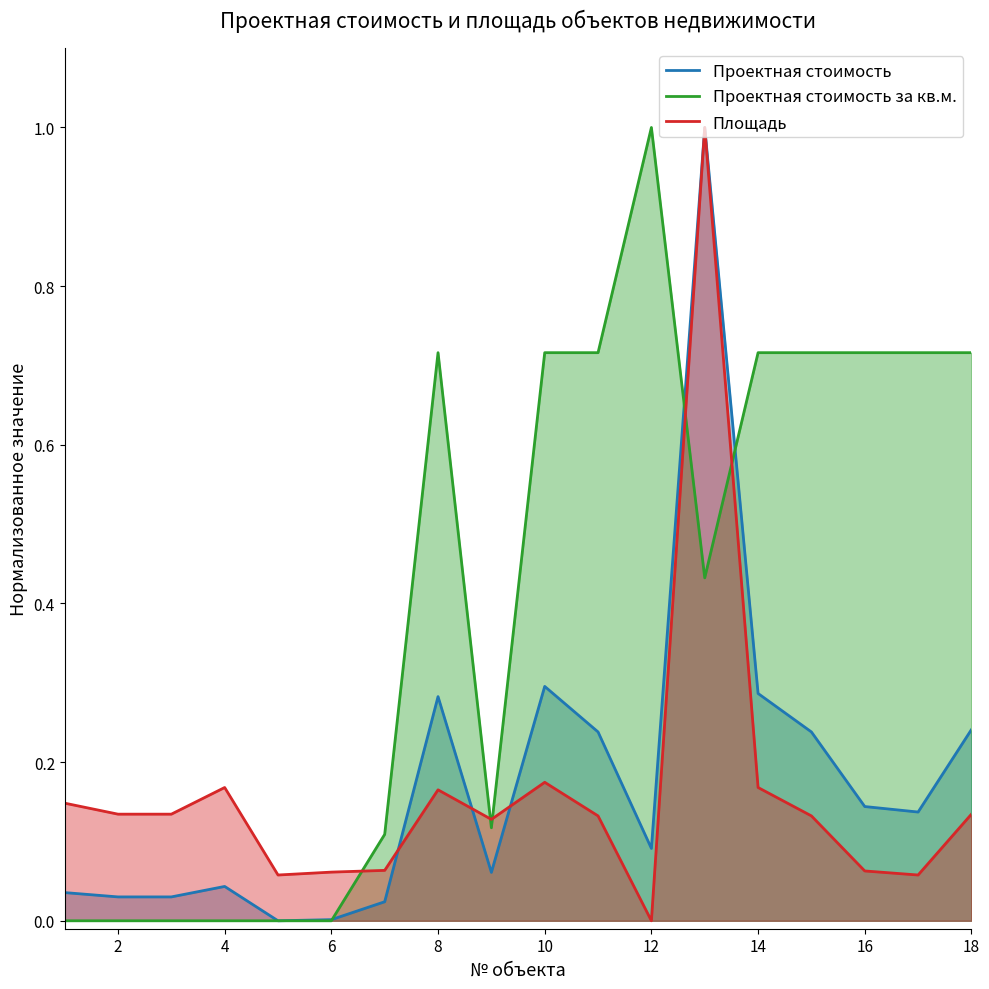

True or false: Площадь and Проектная стоимость за кв.м. intersect in this chart.

True